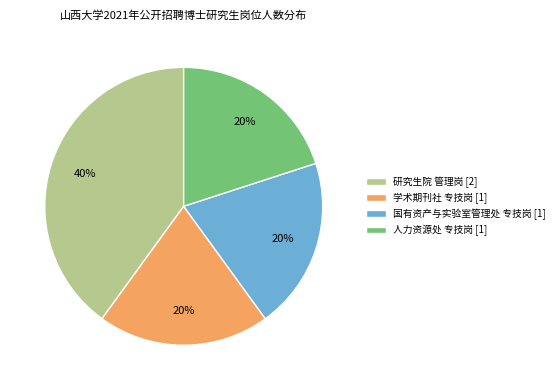

To the nearest percent, what is the combined percentage of 国有资产与实验室管理处 专技岗 and 人力资源处 专技岗?

40%